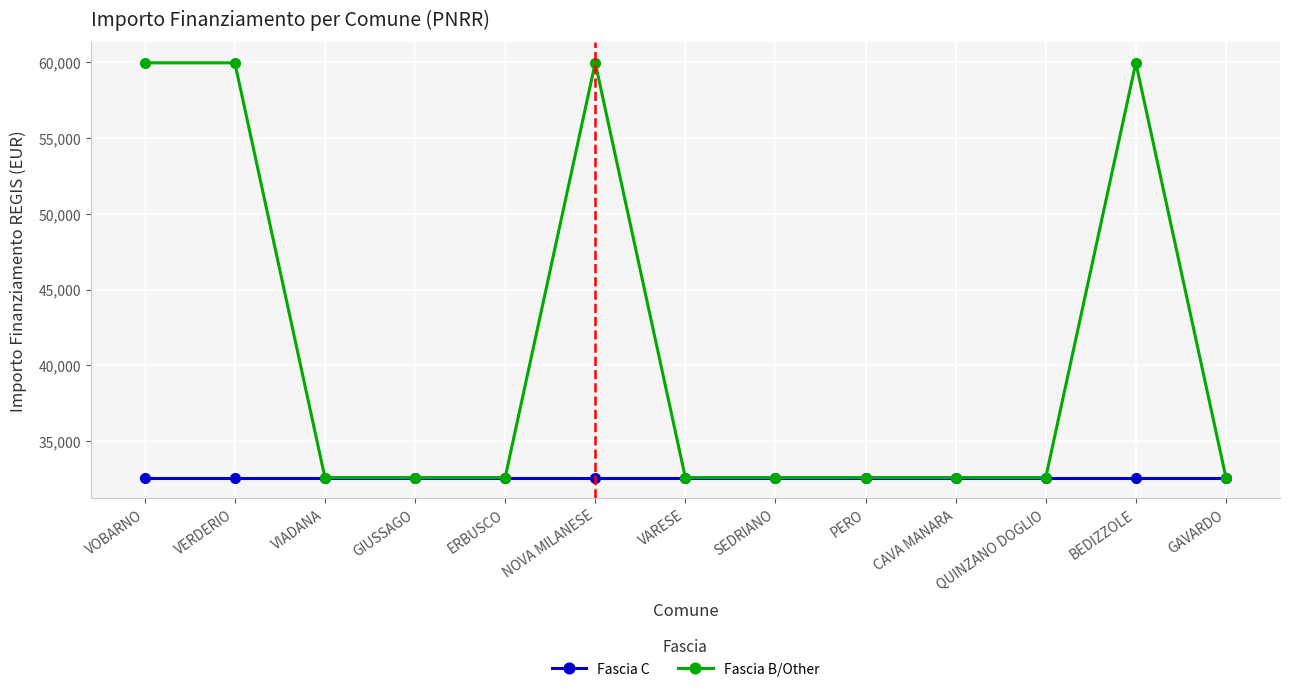

What is the label of the 7th point from the right?

VARESE